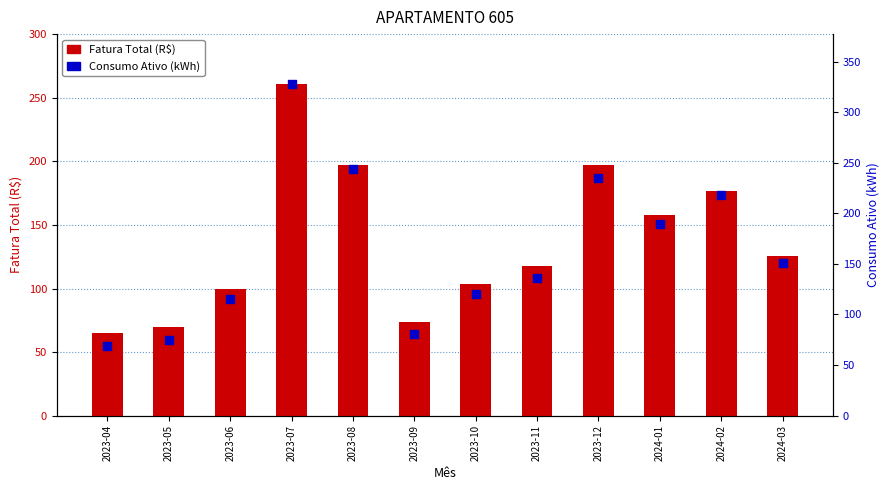

Which series has the largest total across all categories?

Consumo Ativo (kWh)